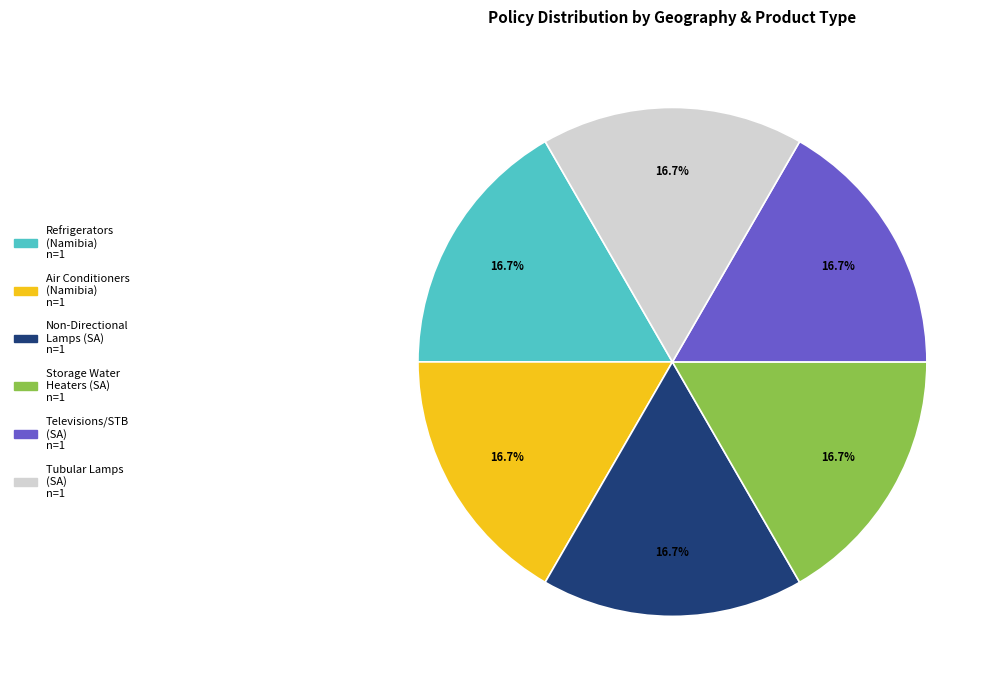

Is there a majority slice in this chart?

No